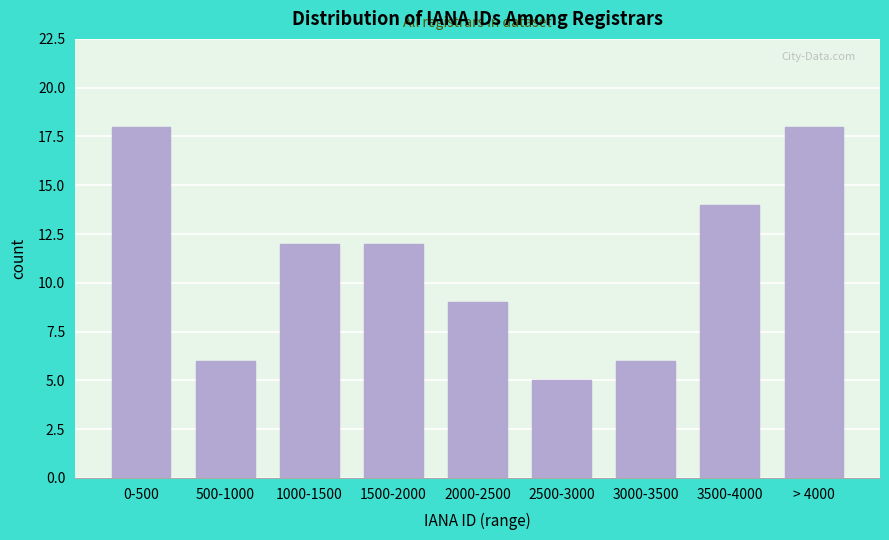

Reading right to left, what are all the values shown in this chart?

18	14	6	5	9	12	12	6	18